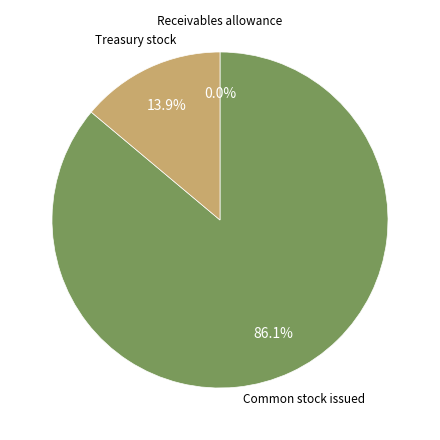

Which category accounts for the majority?

Common stock issued